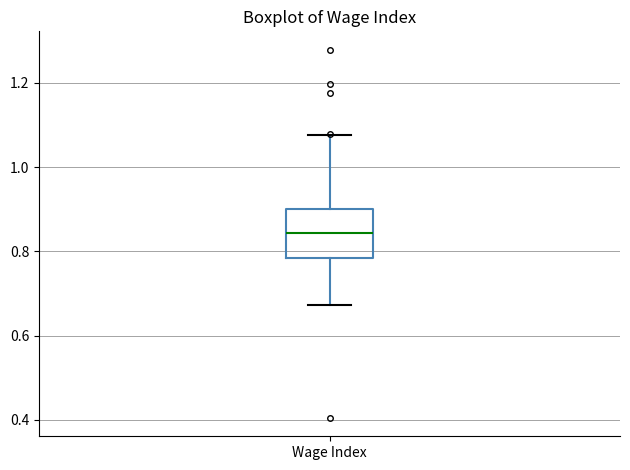

Where does the lower whisker of the box for Wage Index end on the y-axis? The values are not printed on the chart, so give them approximately, as read against the axis.

0.68